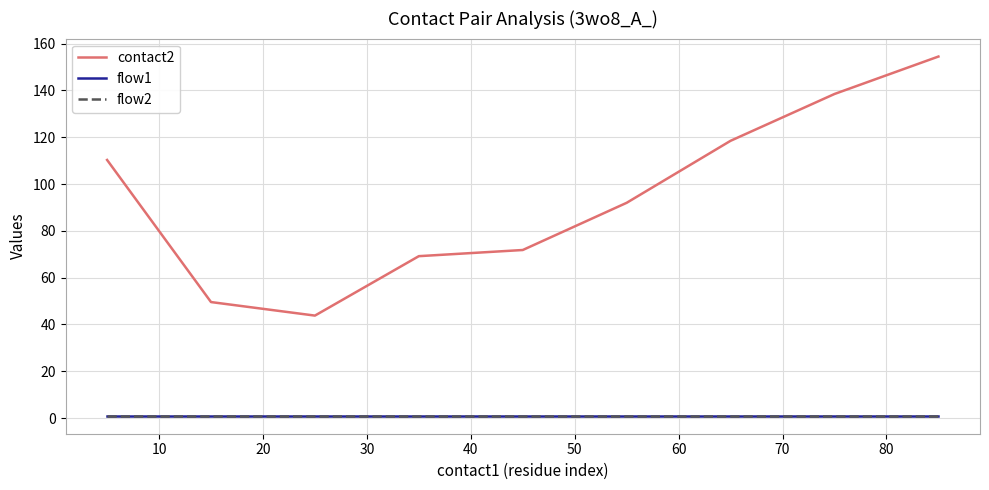

What is the highest value of the flow2 series?

1.0